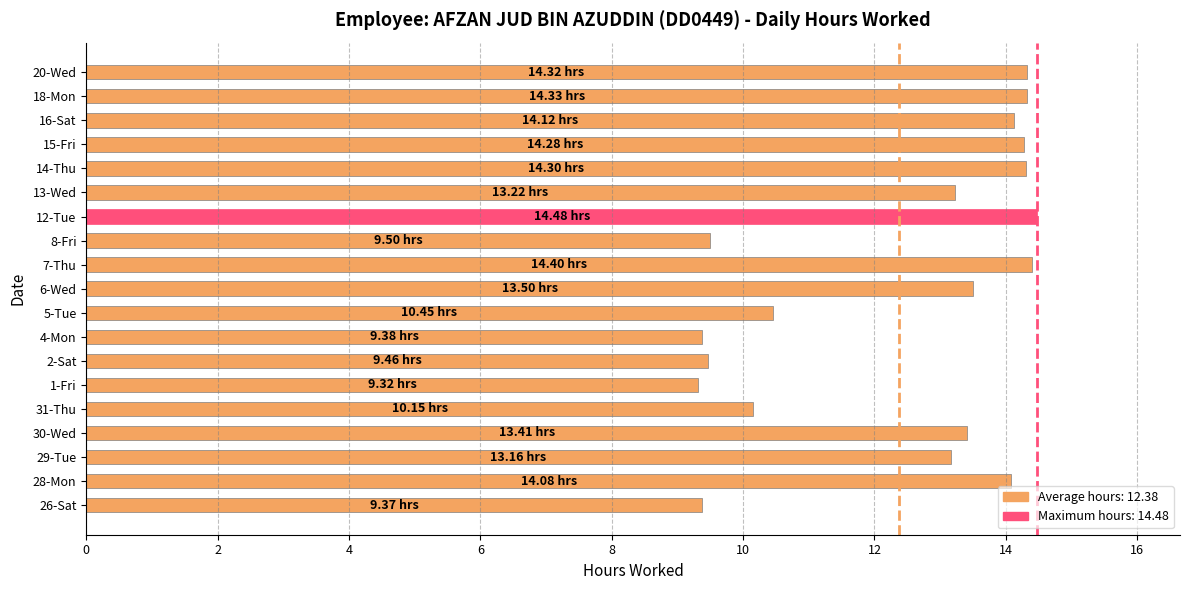

Which has a higher value, 6-Wed or 15-Fri?

15-Fri